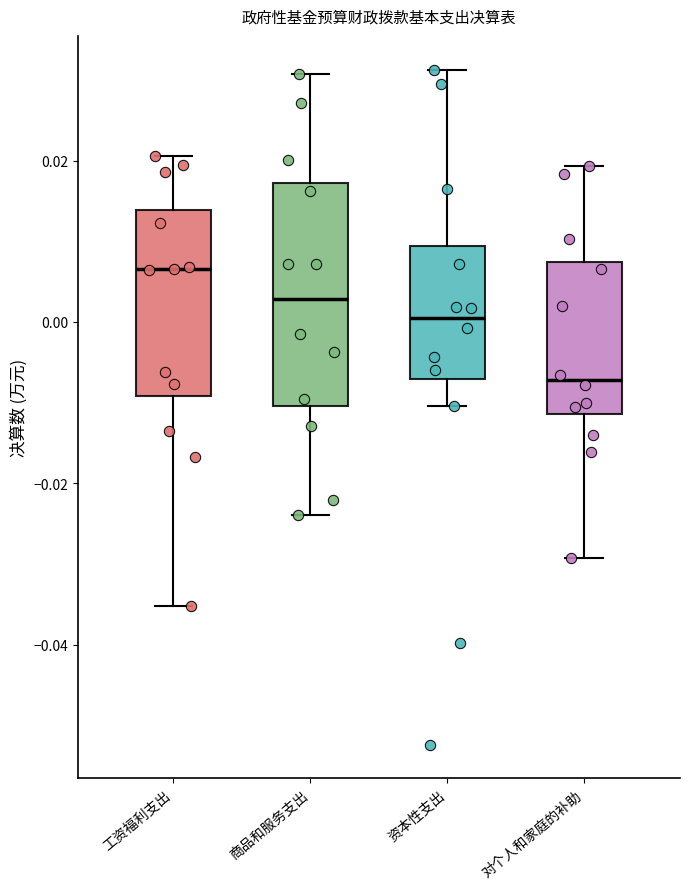

Which box's median line is the highest?

工资福利支出